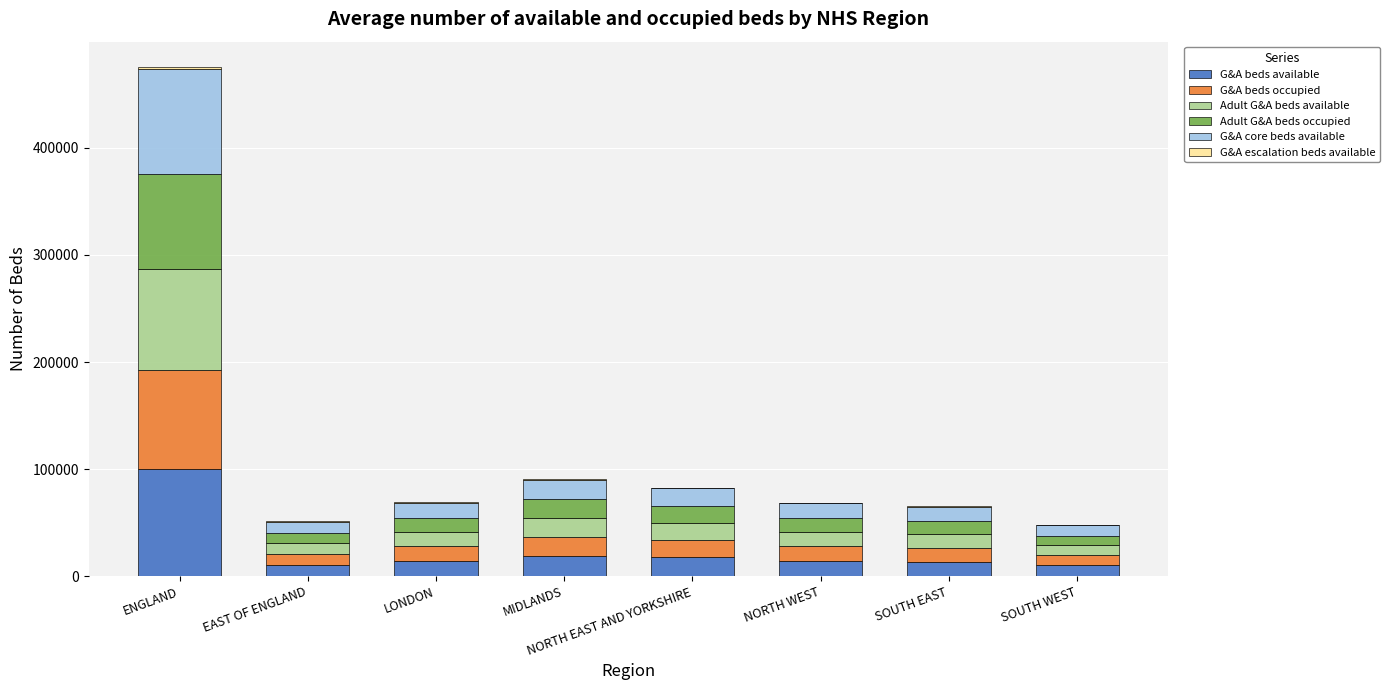

At which category is the sum across all series the highest?

ENGLAND